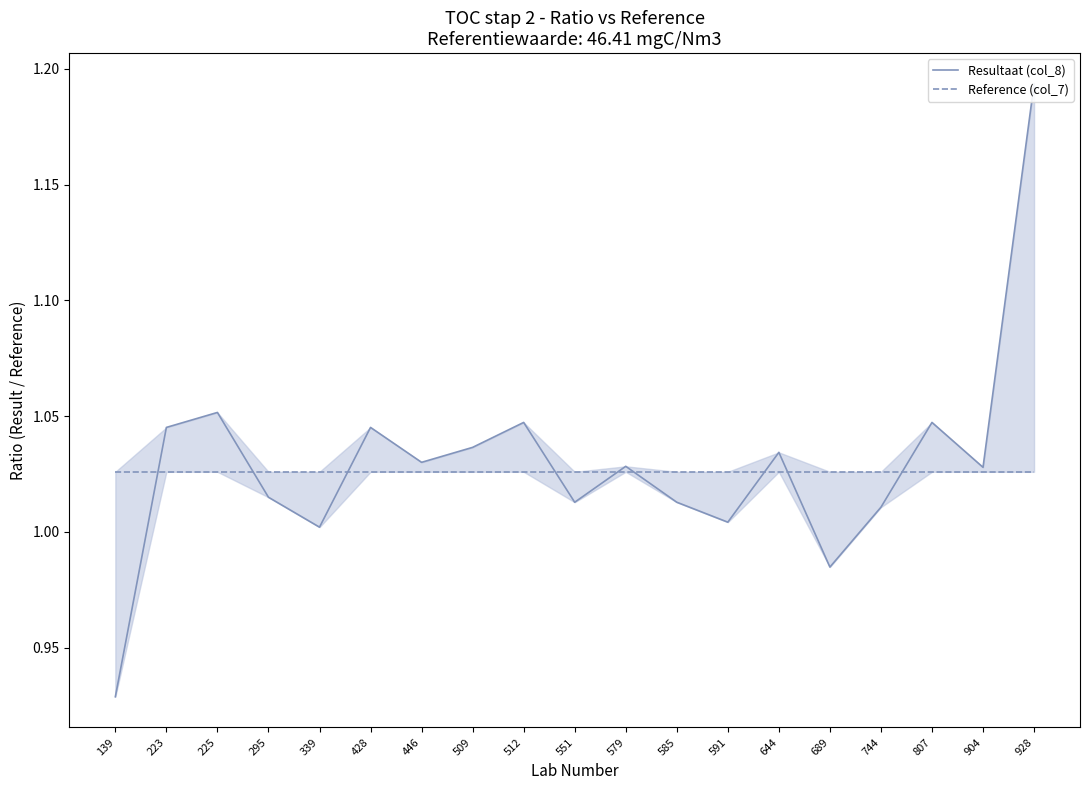

What are all the series names shown in the legend?

Resultaat (col_8), Reference (col_7)